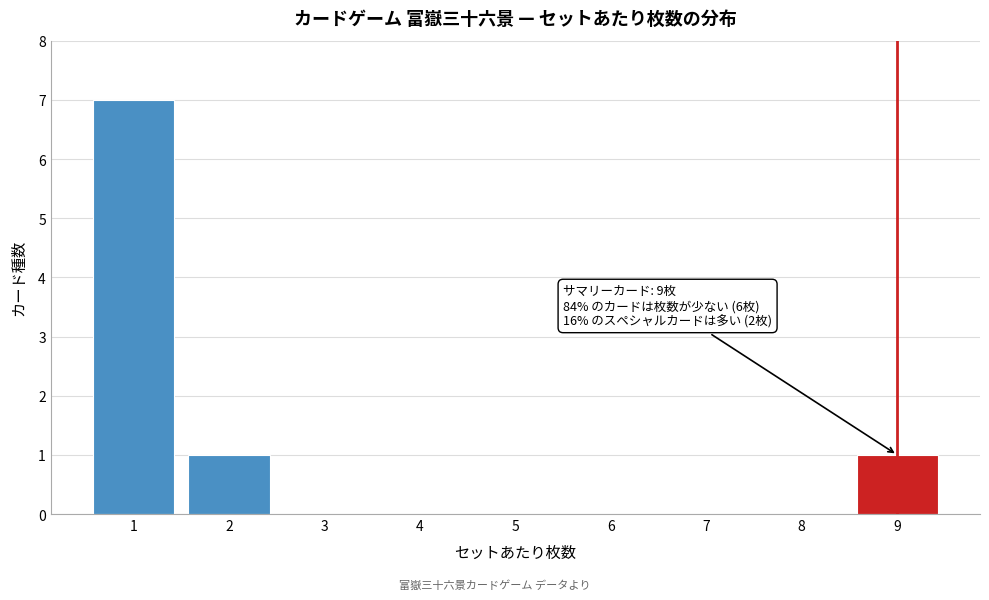

Which range on the x-axis has the tallest bar?

0.5 to 1.5